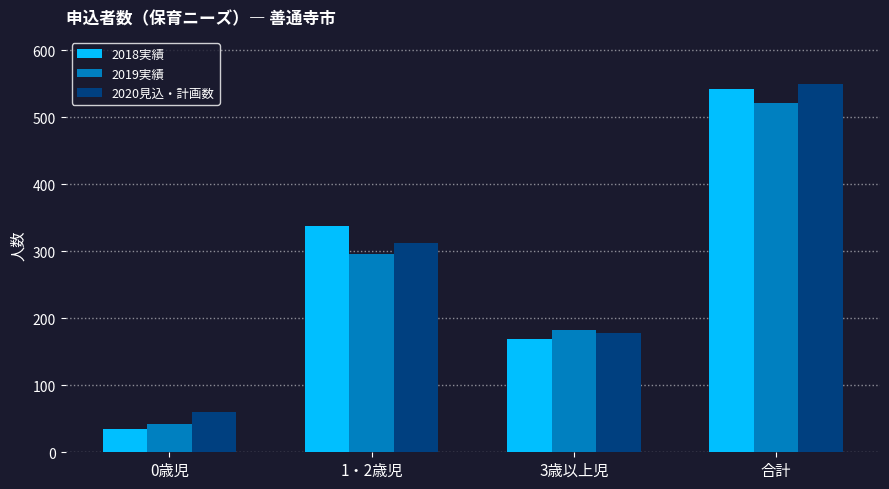

What are all the series names shown in the legend?

2018実績, 2019実績, 2020見込・計画数